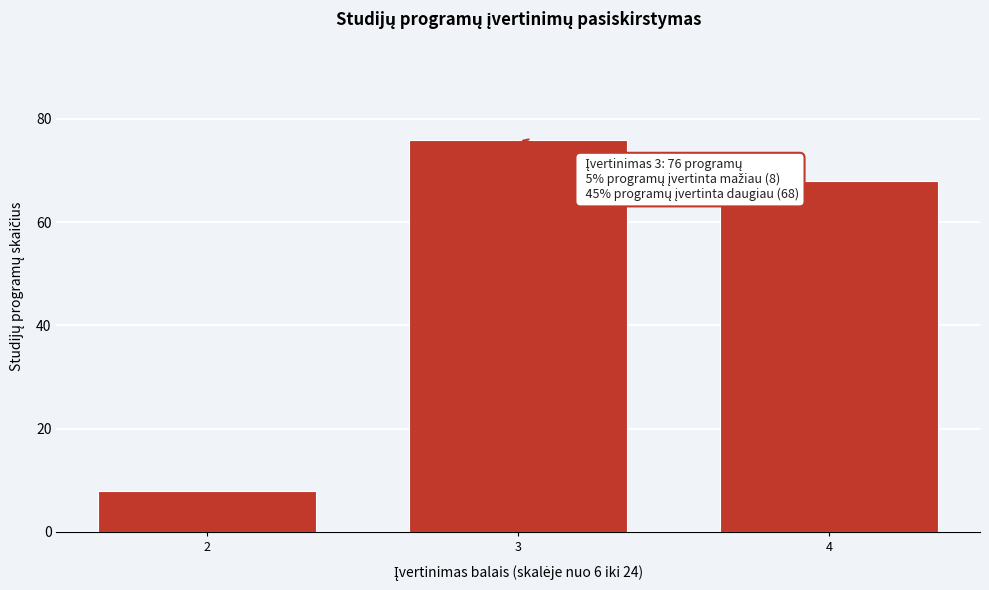

Reading right to left, what are all the values shown in this chart?

4=68	3=76	2=8